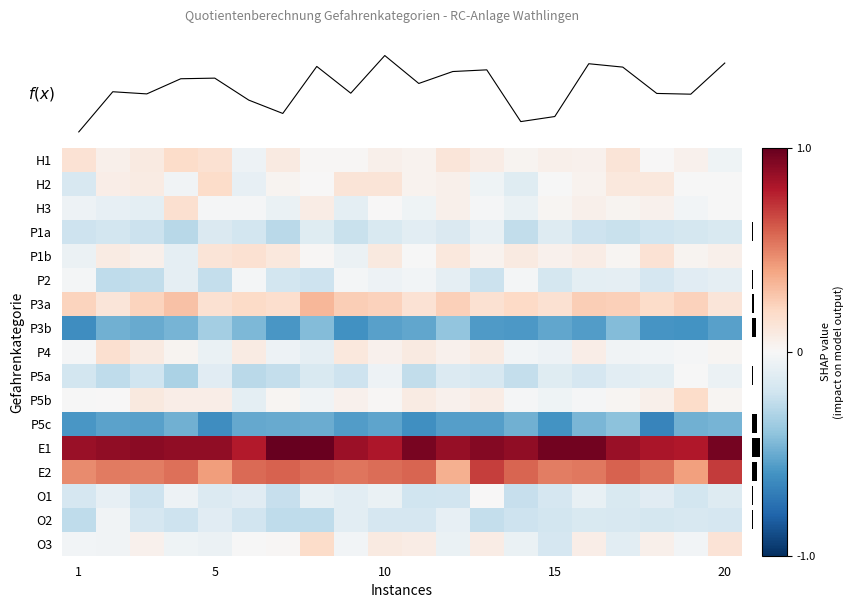

What is the average value of the P5a series?

-0.2